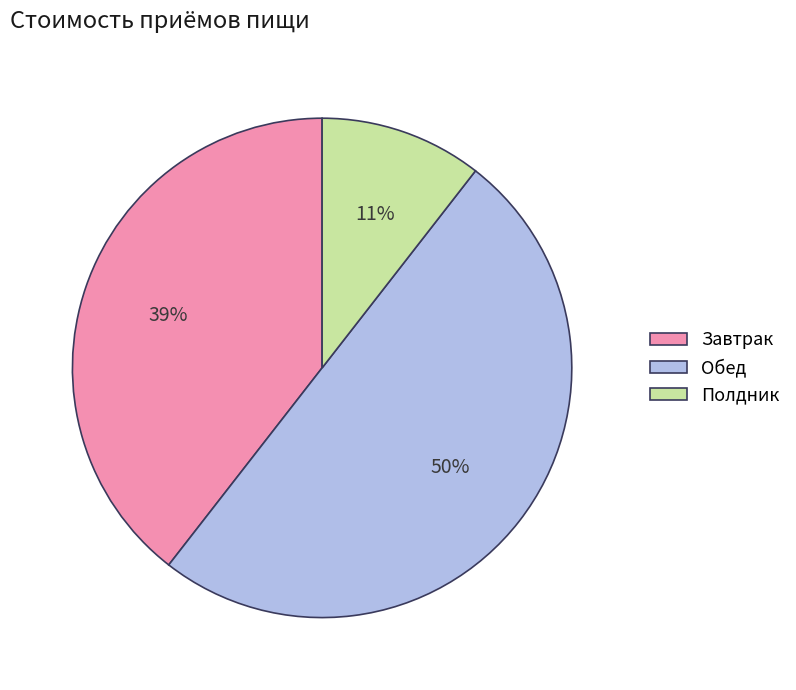

True or false: Завтрак accounts for 51% of the total.

False